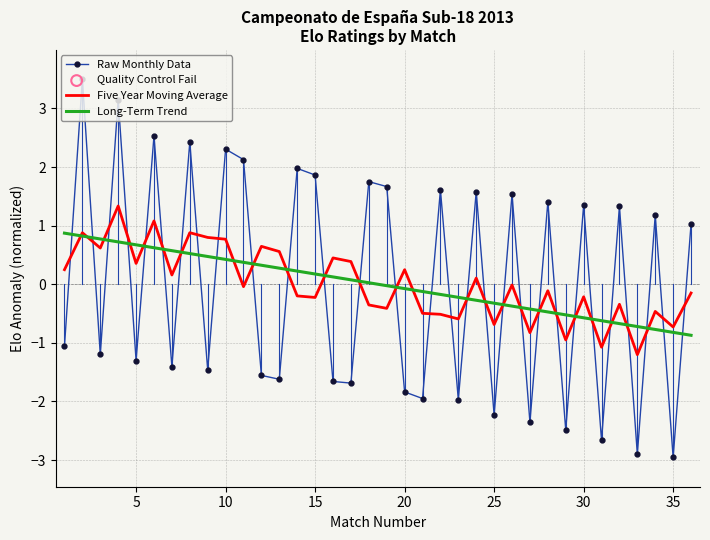

Which series has the largest range (max minus min)?

Raw Monthly Data